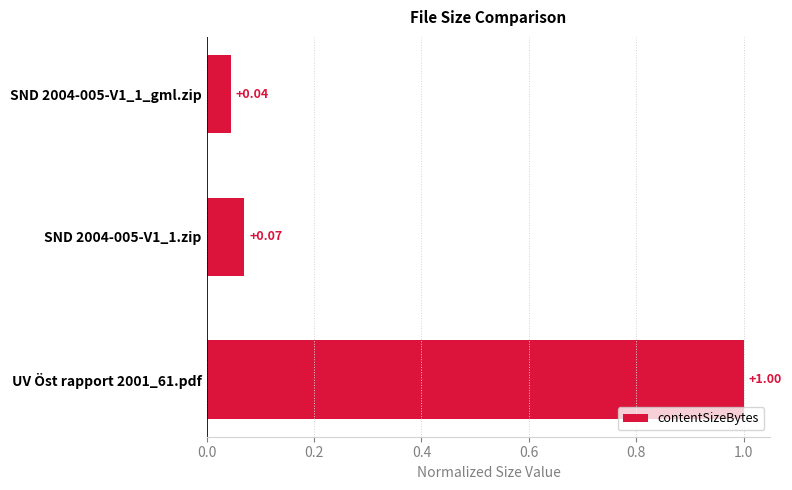

How many categories are shown in the chart?

3